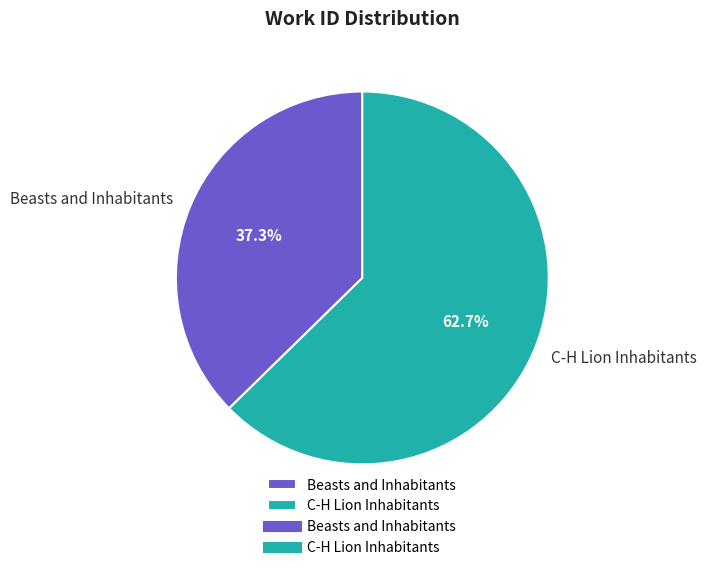

Rank the categories by value from highest to lowest.

C-H Lion Inhabitants, Beasts and Inhabitants